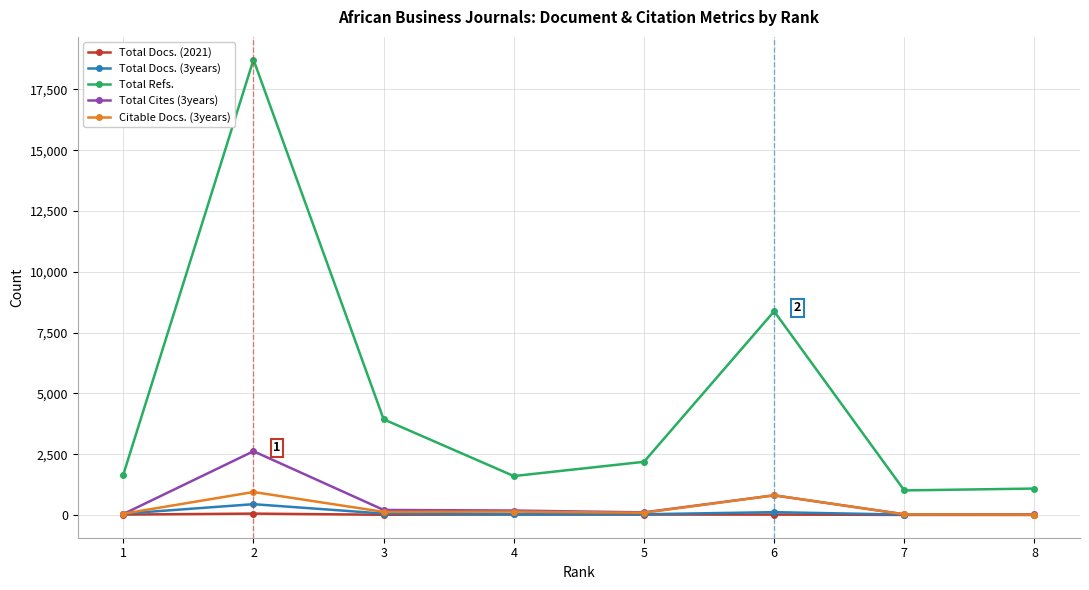

Which series has the largest total across all categories?

Total Refs.